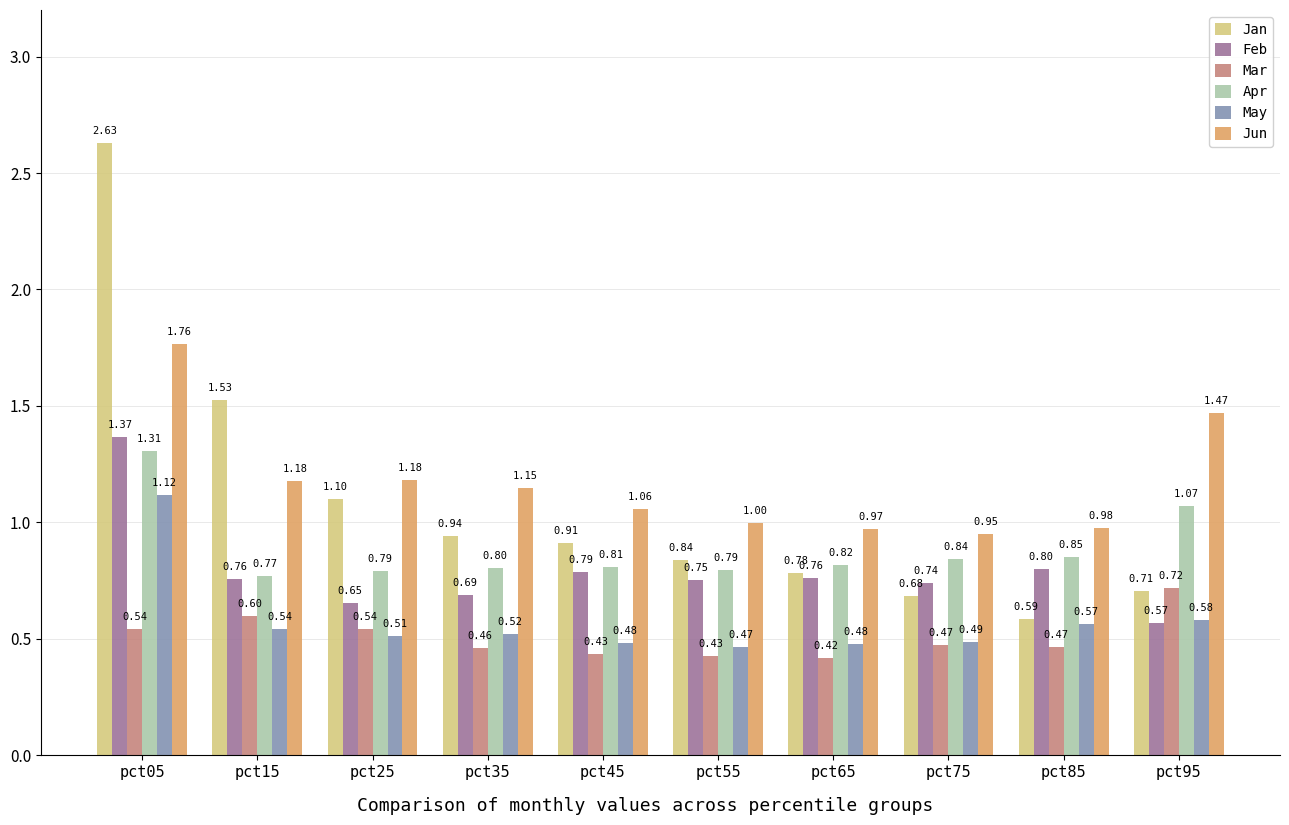

How many Feb values are between 0 and 1?

9